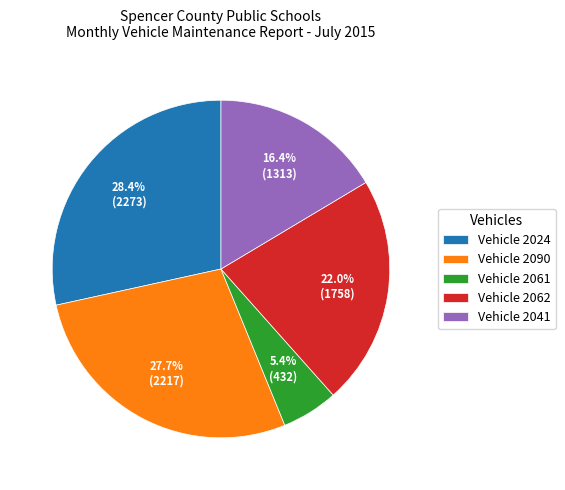

What portion of the pie excludes Vehicle 2024?

71.6%